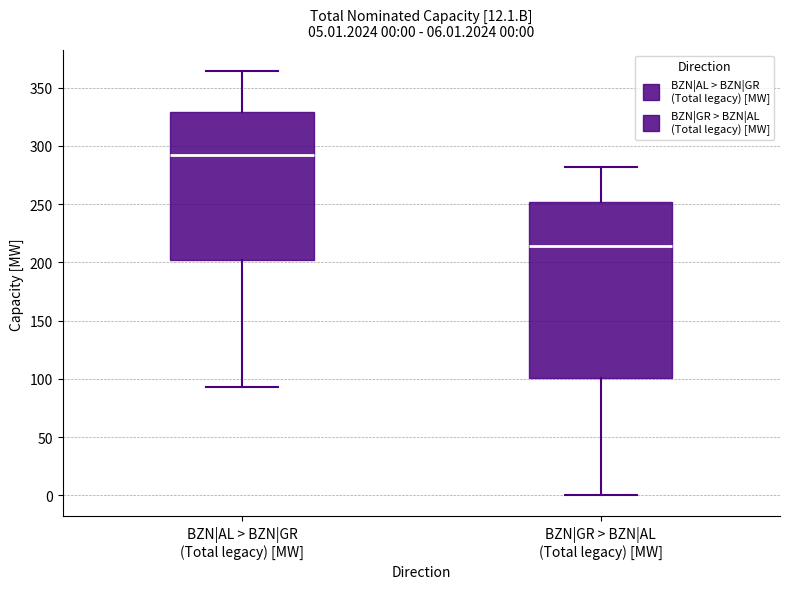

Which box is the tallest, from its lower edge to its upper edge?

BZN|GR > BZN|AL (Total legacy) [MW]